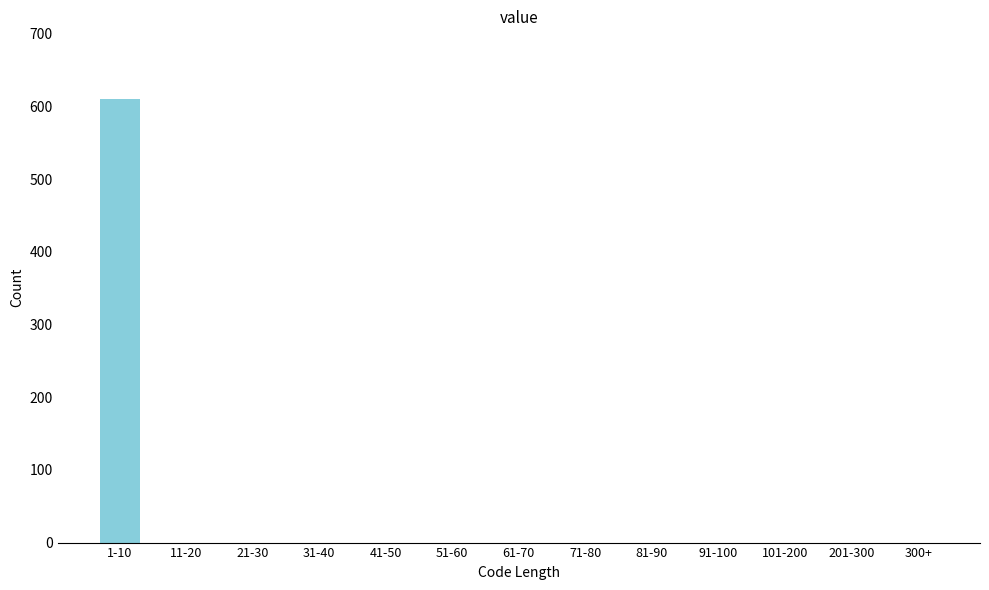

Reading left to right, list all the values displayed in this chart.

1-10=611	11-20=0	21-30=0	31-40=0	41-50=0	51-60=0	61-70=0	71-80=0	81-90=0	91-100=0	101-200=0	201-300=0	300+=0